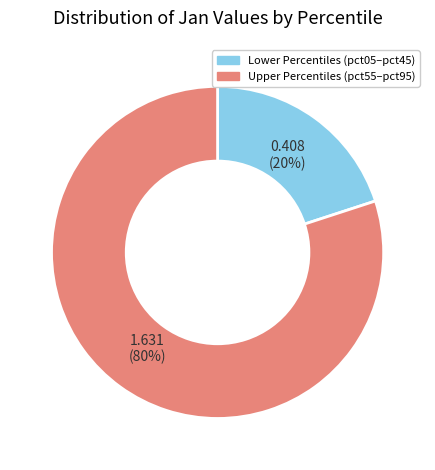

Rank the categories by value from lowest to highest.

Lower Percentiles (pct05–pct45), Upper Percentiles (pct55–pct95)